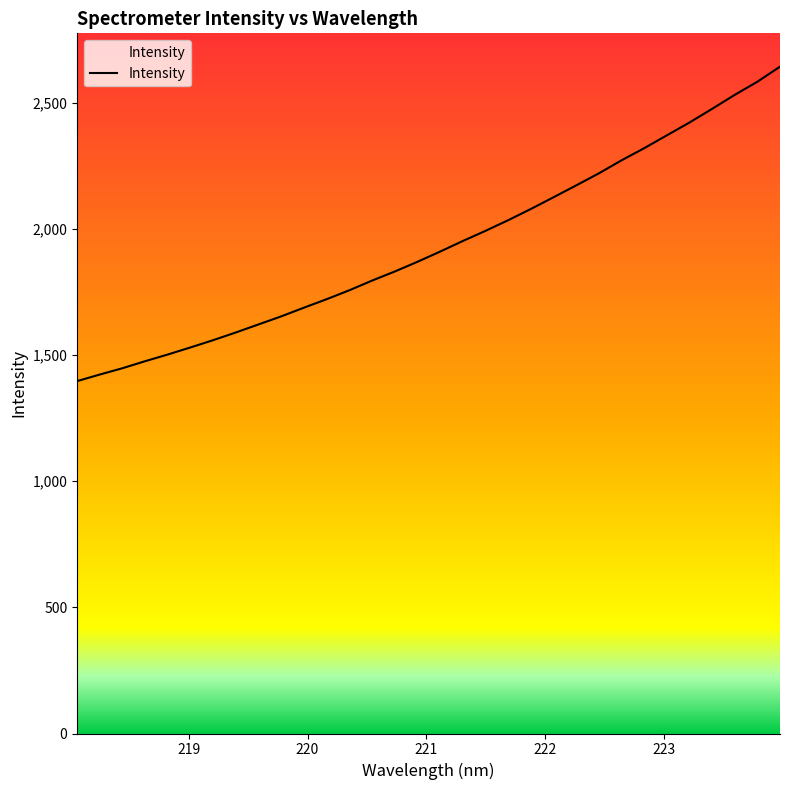

What is the maximum value shown in the chart?

2644.0